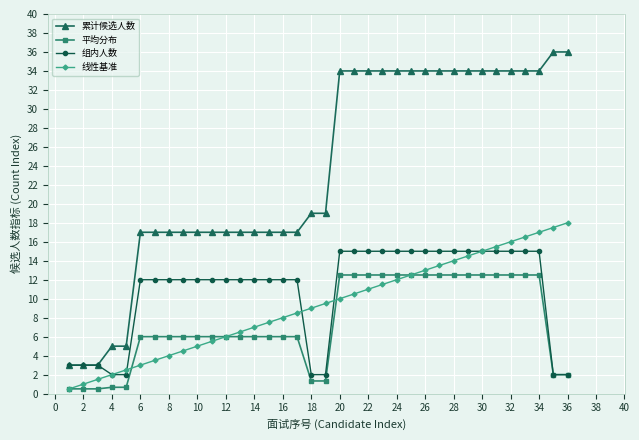

Which series has the largest range (max minus min)?

累计候选人数